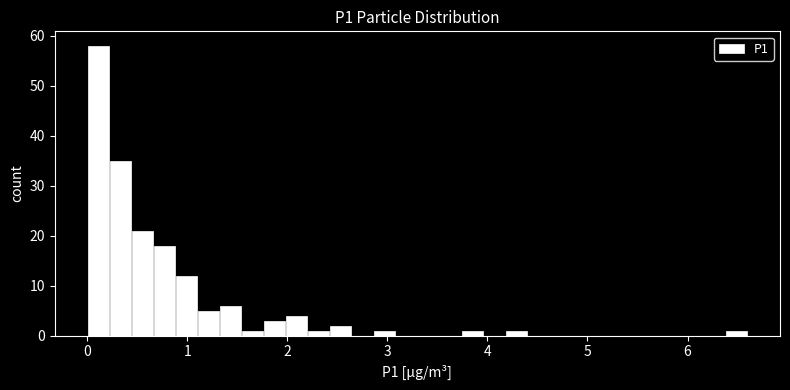

Around what value on the x-axis is the tallest bar? Give the approximate position of its centre, as read against the axis.

0.1